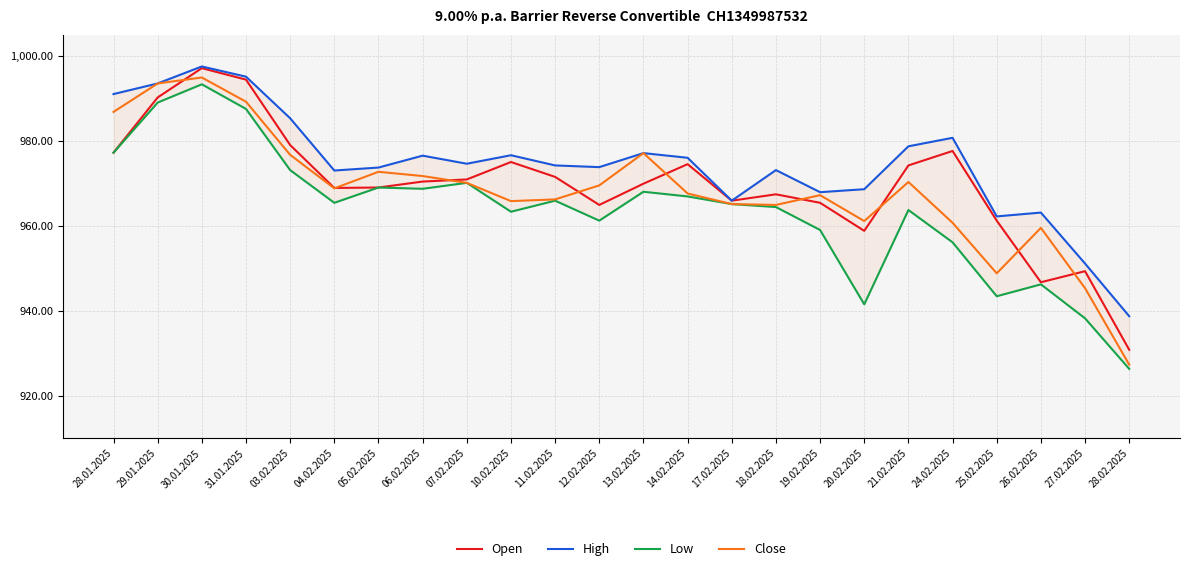

Does the chart display data point markers on the line(s)?

No